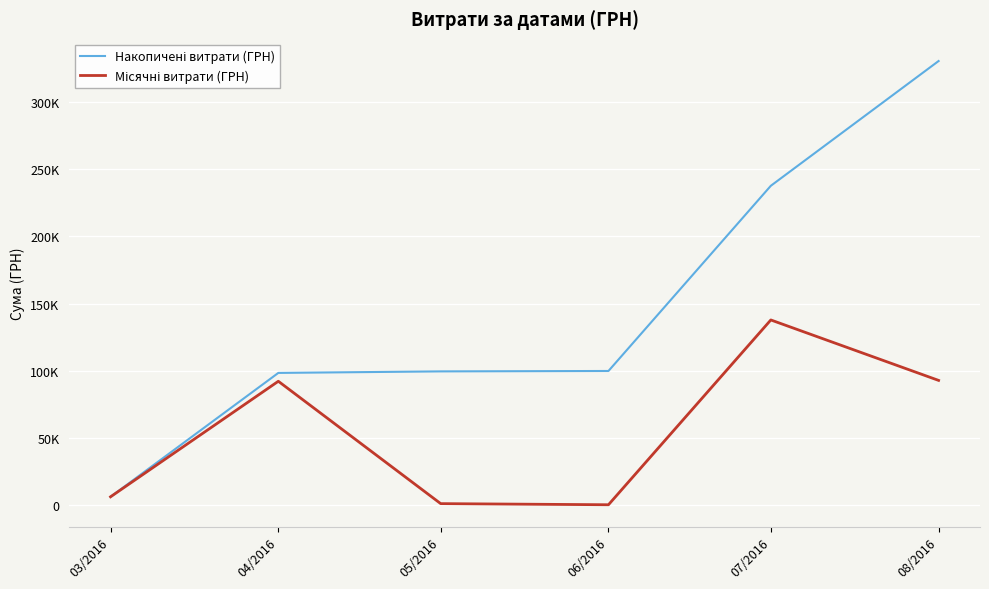

Which series changed the most between 03/2016 and 06/2016?

Накопичені витрати (ГРН)